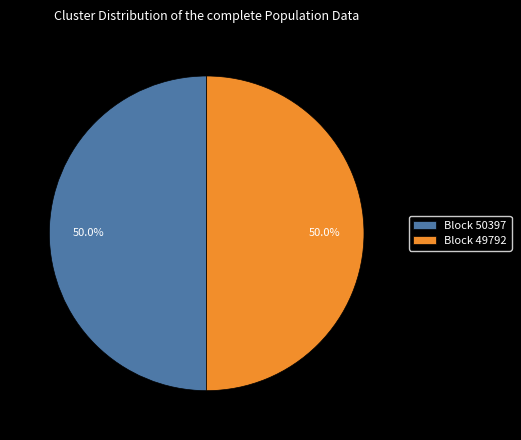

What is the ratio of the value at Block 49792 to the value at Block 50397?

1.0